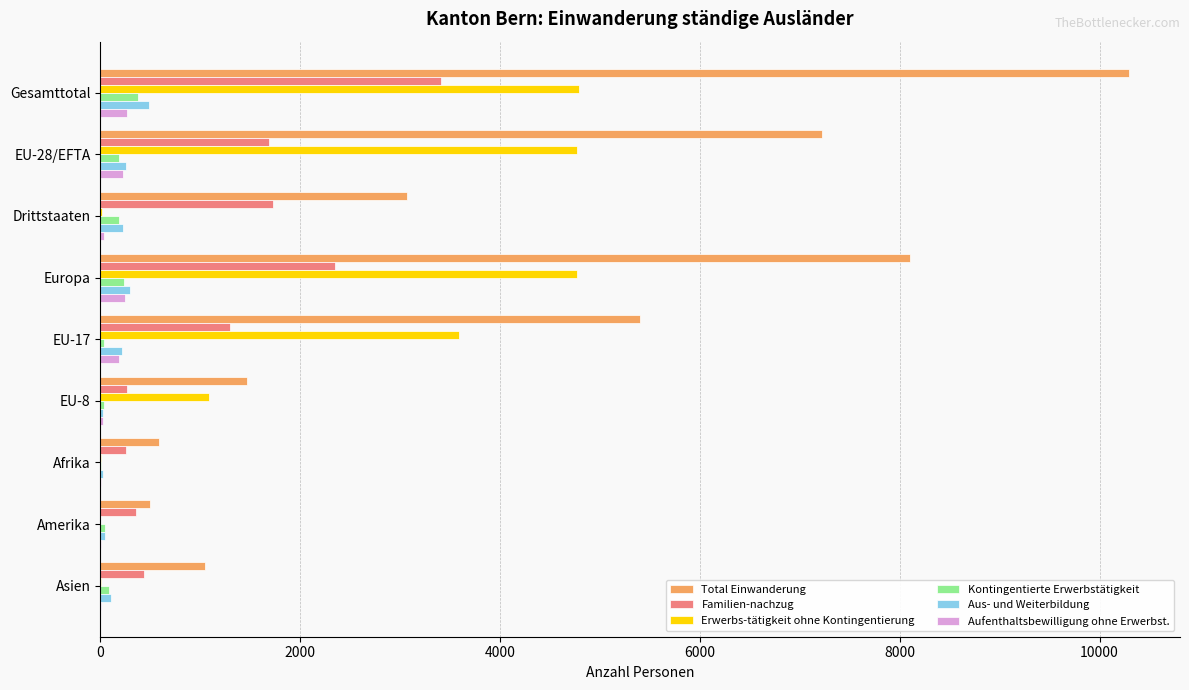

Which series changed the most between EU-17 and Asien?

Total Einwanderung